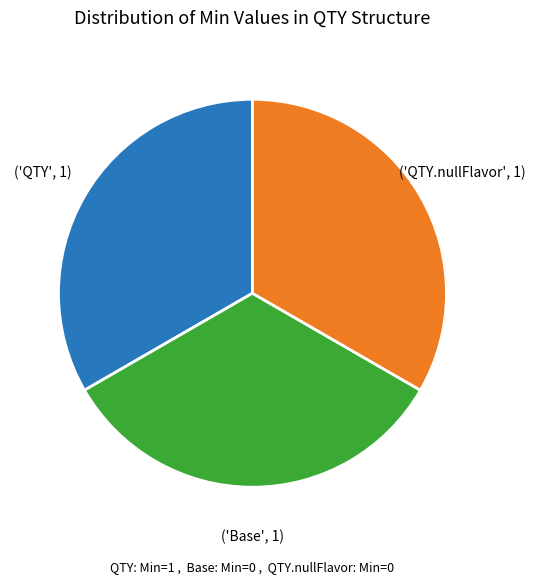

Does any single category account for the majority?

No